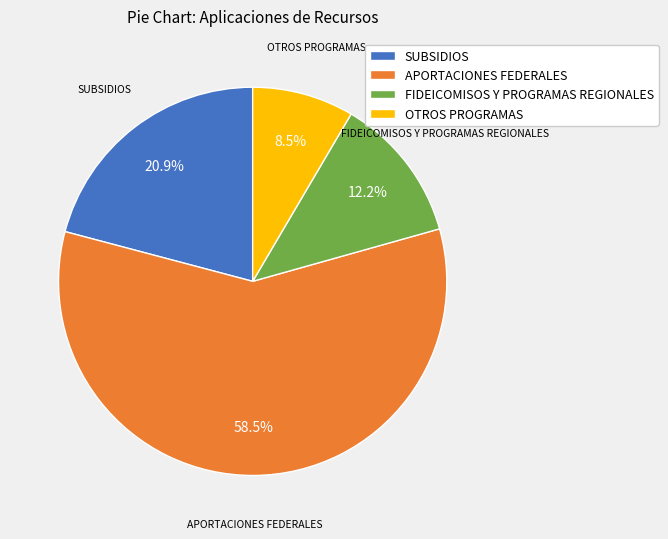

What is the smallest slice in the pie chart?

OTROS PROGRAMAS